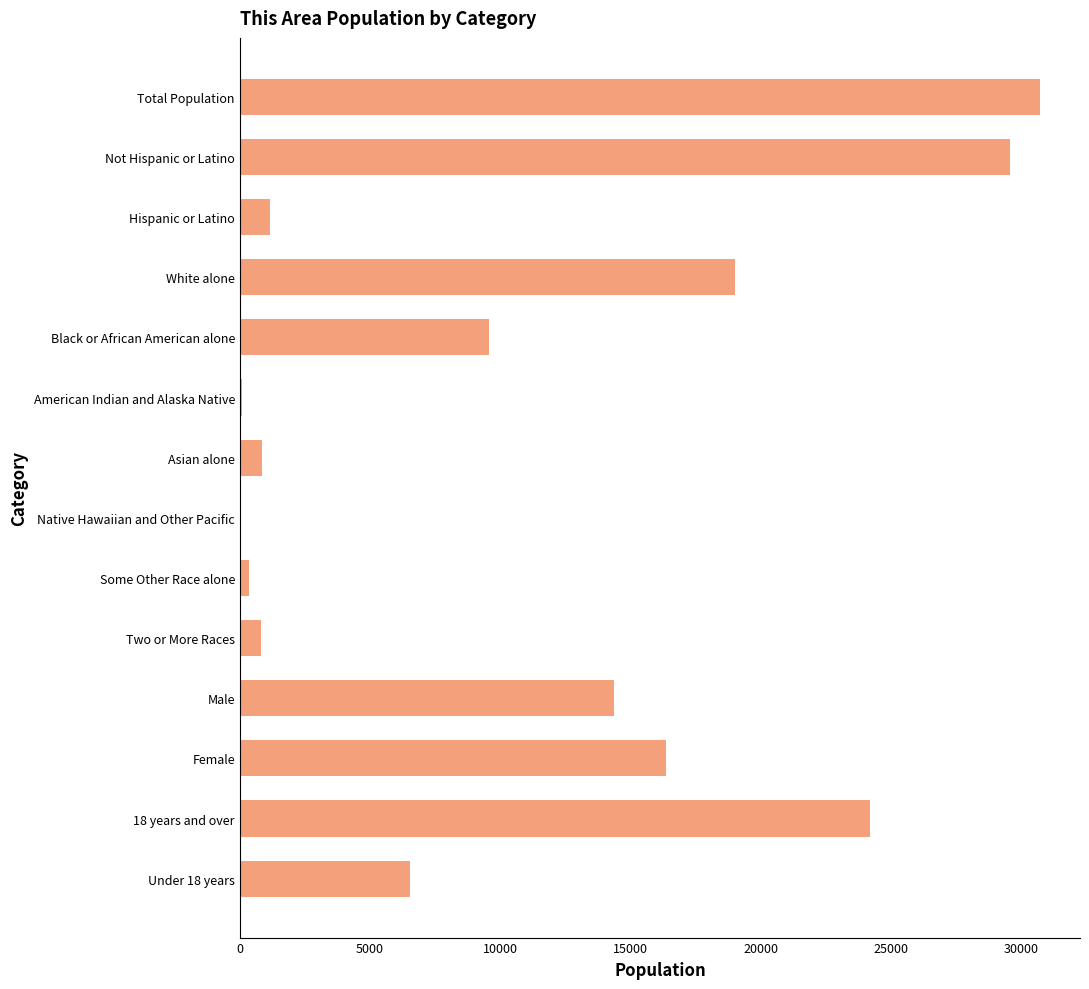

True or false: the data shows 11154 at Female.

False